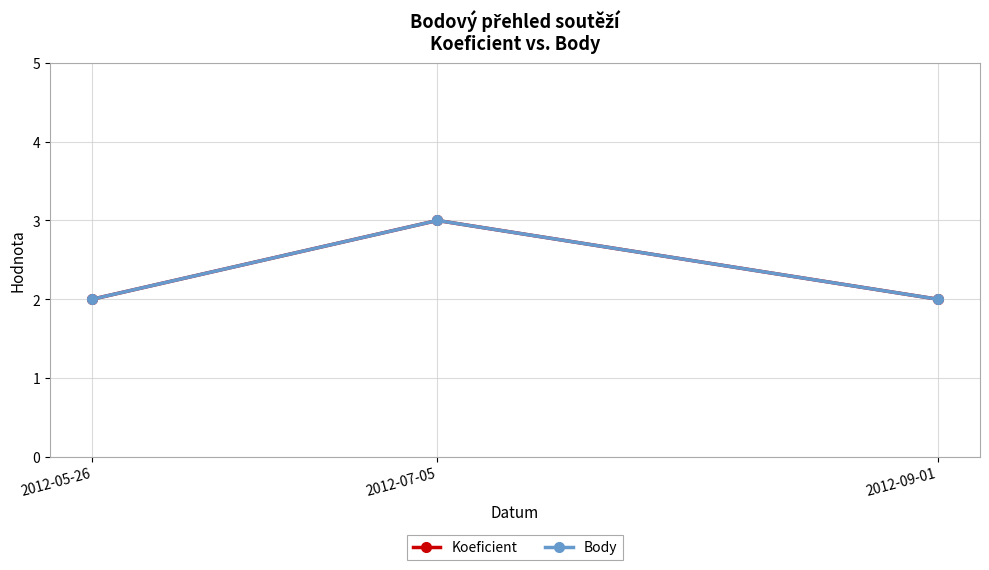

Which series has the largest total across all categories?

Koeficient